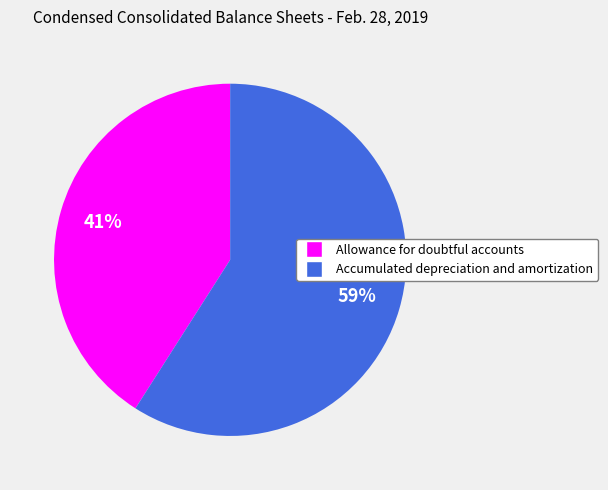

What is the majority slice?

Accumulated depreciation and amortization